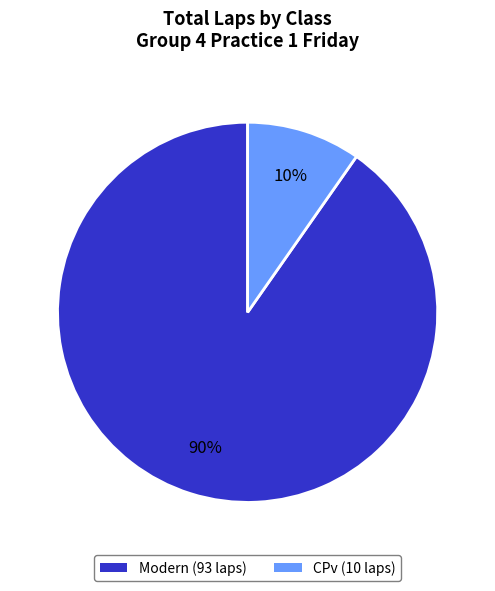

Does any single category account for the majority?

Yes